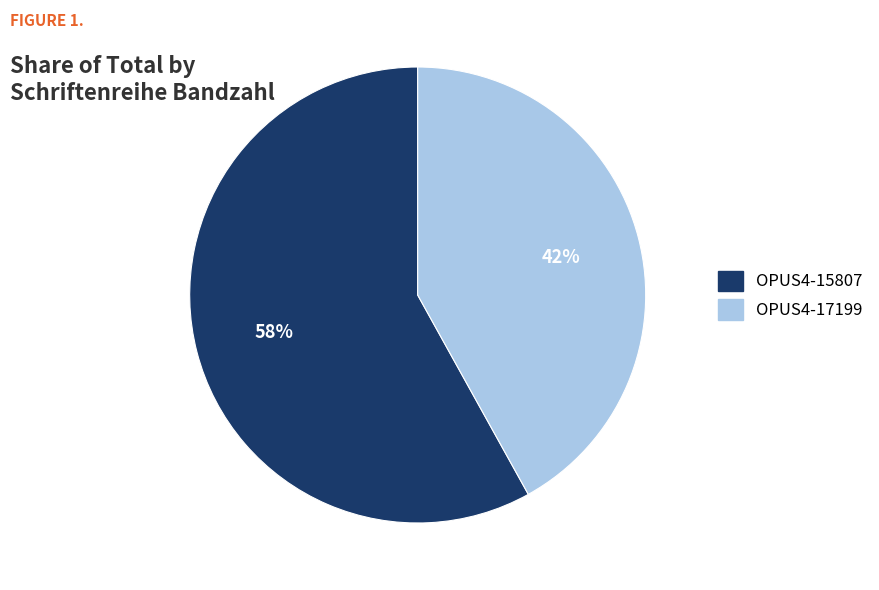

Which category accounts for the majority?

OPUS4-15807